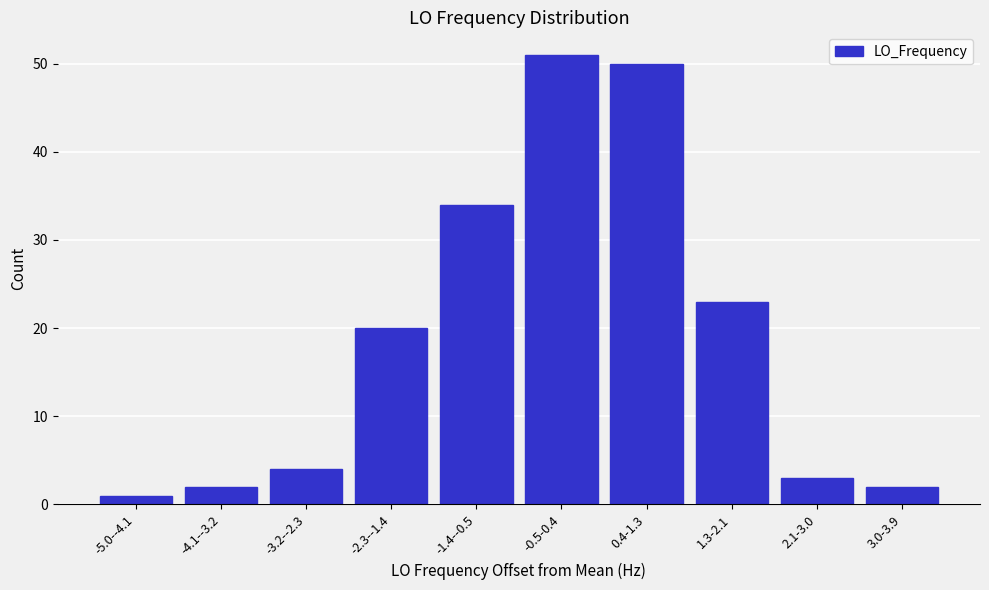

Reading left to right, transcribe all the data shown in this chart.

-5.0--4.1=1	-4.1--3.2=2	-3.2--2.3=4	-2.3--1.4=20	-1.4--0.5=34	-0.5-0.4=51	0.4-1.3=50	1.3-2.1=23	2.1-3.0=3	3.0-3.9=2